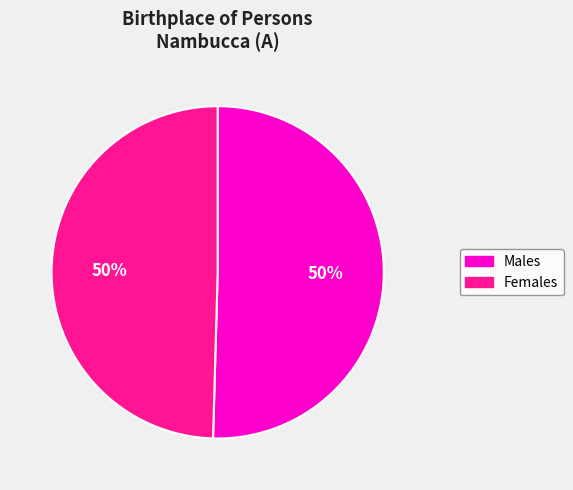

To the nearest percent, what is the average slice percentage?

50%